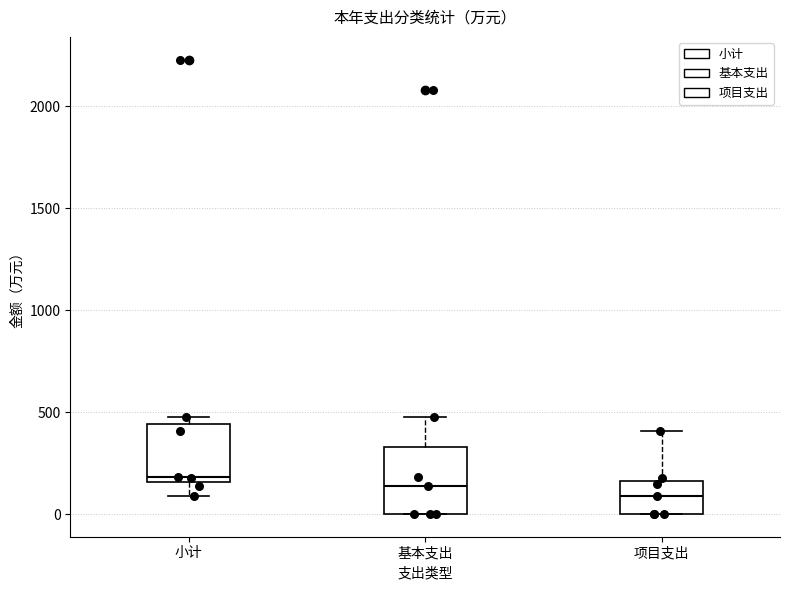

Reading left to right, transcribe this box plot: for each box, give where its median line is, the range the box spans, and where its two whiskers end, as read against the y-axis. The values are not printed on the chart, so give them approximately, as read against the axis.

小计: median 200, box 150 to 450, whiskers 100 to 500
基本支出: median 150, box 0 to 350, whiskers 0 to 500
项目支出: median 100, box 0 to 150, whiskers 0 to 400